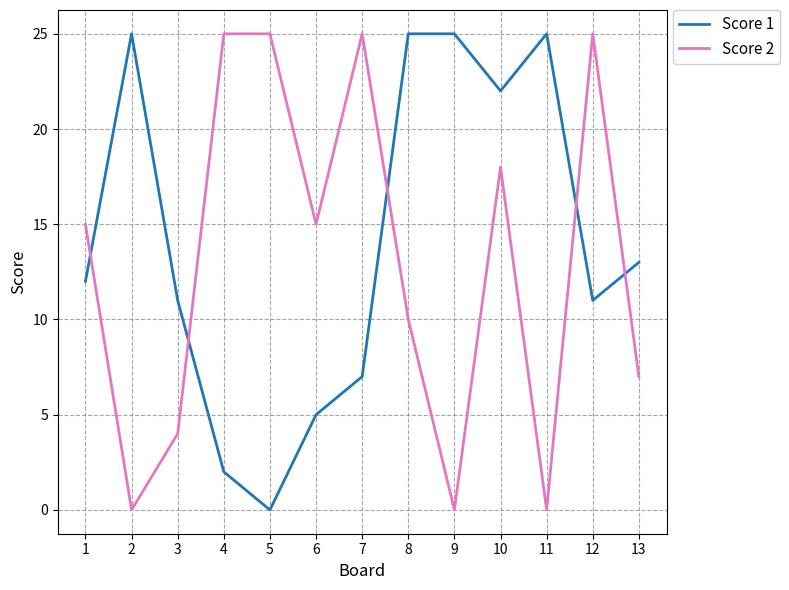

Reading right to left, list all the values displayed in this chart.

Score 1: 13=13	12=11	11=25	10=22	9=25	8=25	7=7	6=5	5=0	4=2	3=11	2=25	1=12
Score 2: 13=7	12=25	11=0	10=18	9=0	8=10	7=25	6=15	5=25	4=25	3=4	2=0	1=15